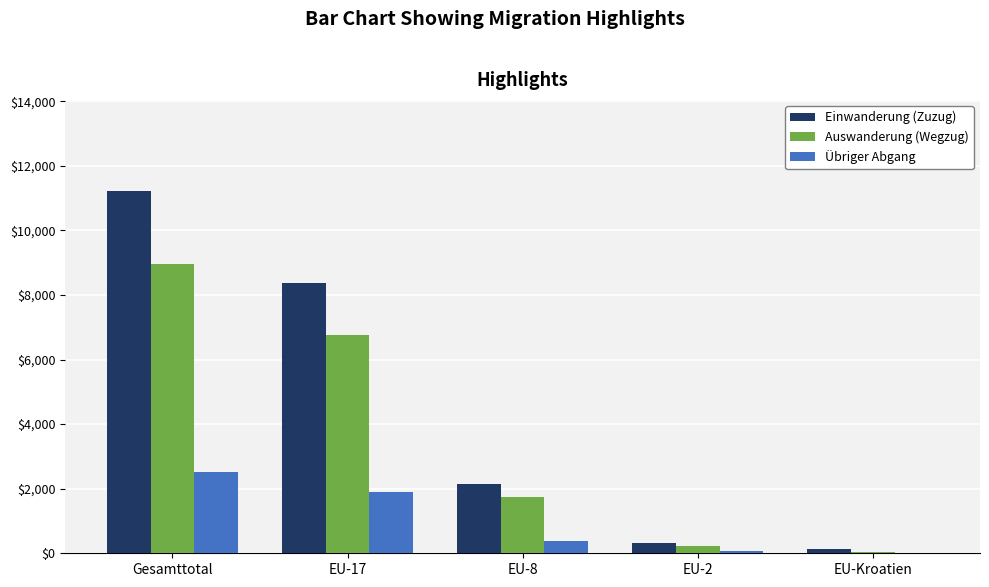

Is the value of Übriger Abgang at EU-17 greater than the value of Einwanderung (Zuzug) at EU-2?

Yes